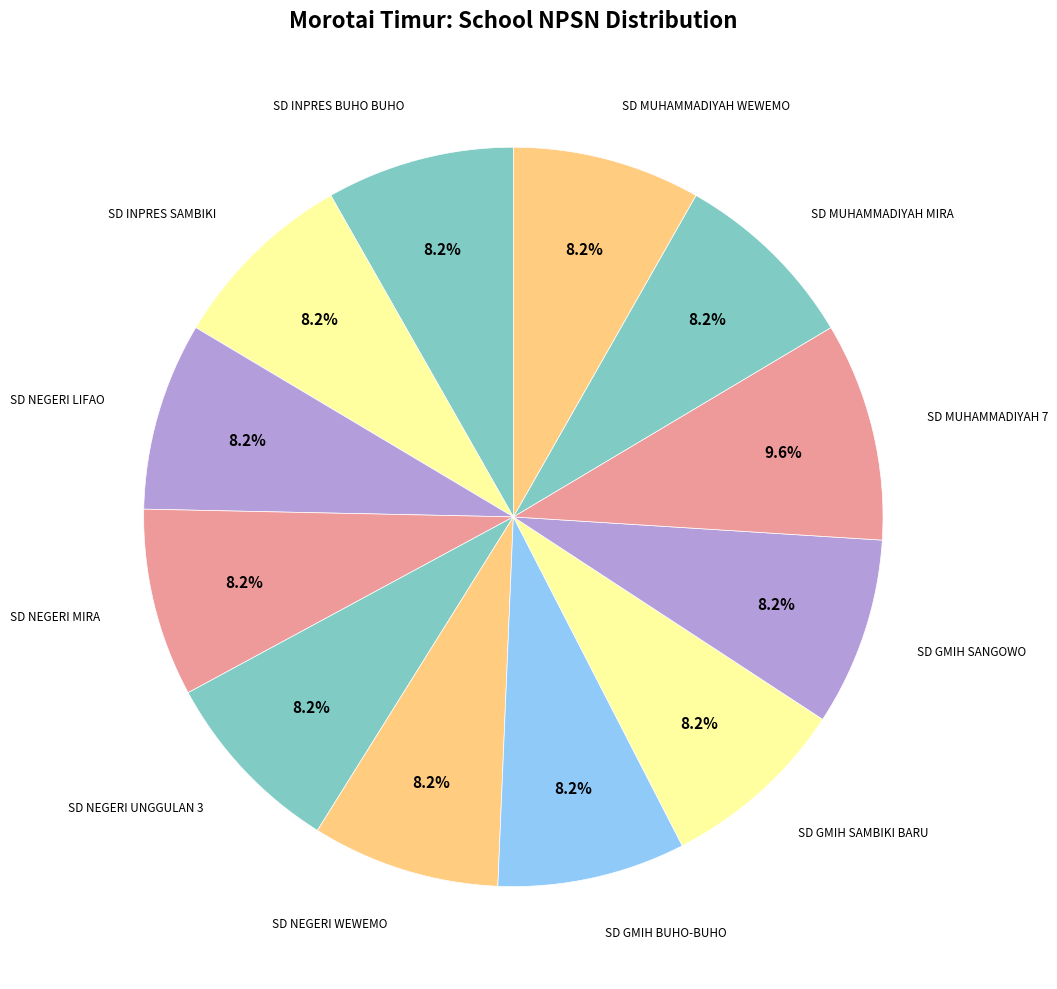

How many slices are in this pie chart?

12